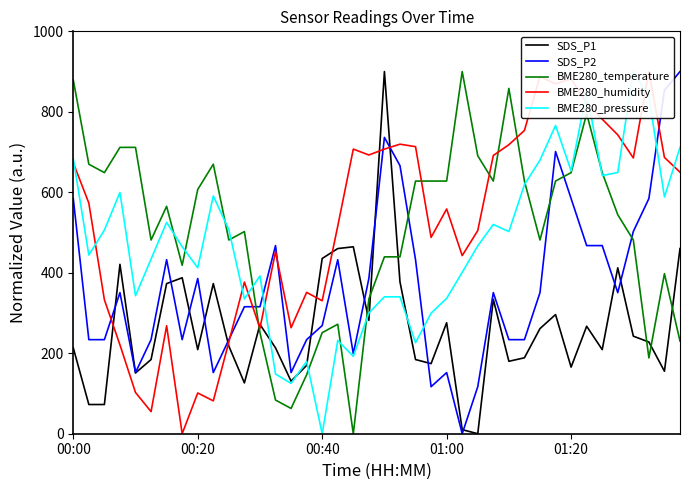

What is the spread (max minus min) of values at 14?

200.6